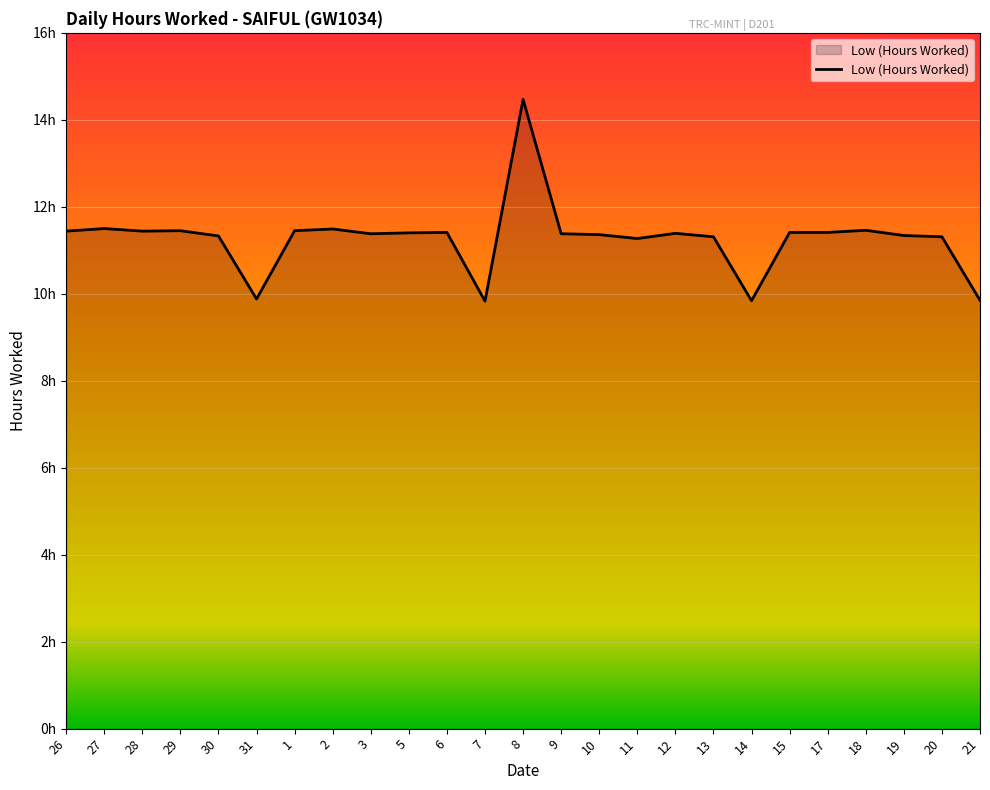

Does the chart have visible grid lines?

Yes